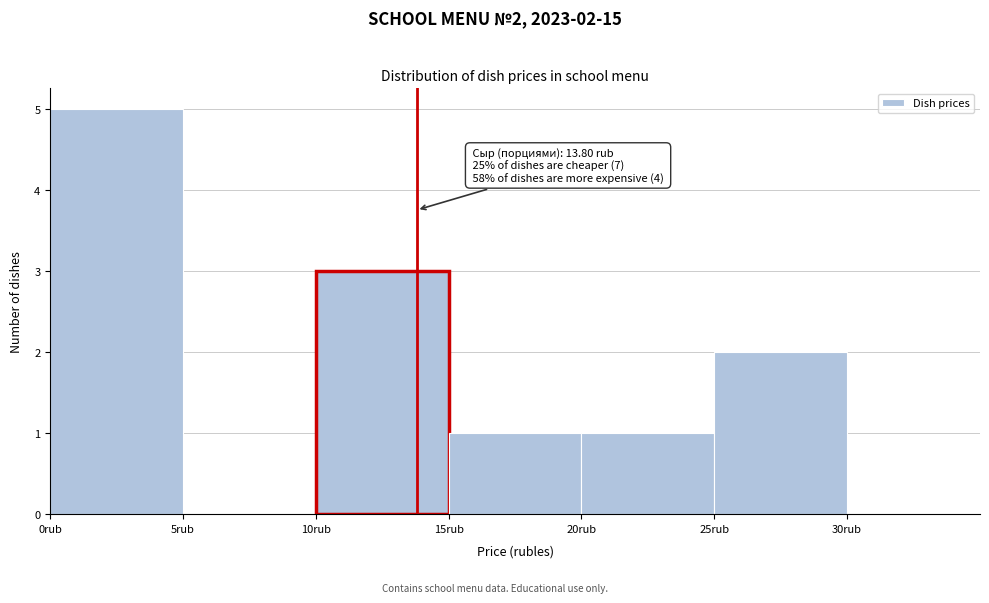

Over which range of the x-axis is the bar tallest?

0 to 5